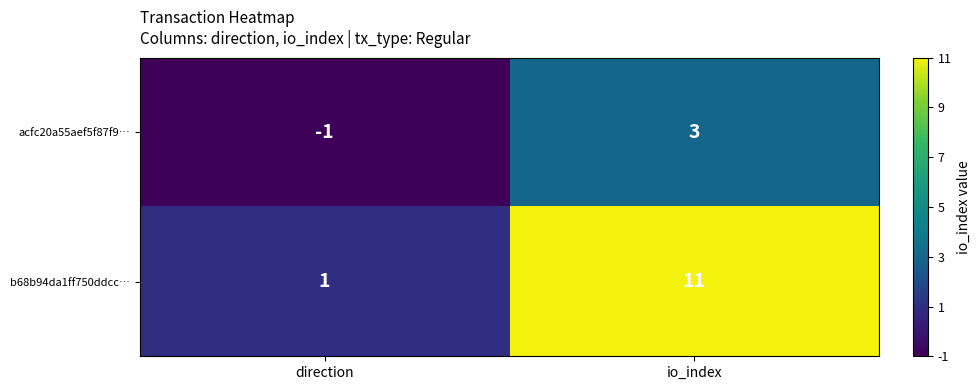

What is the difference between the maximum and minimum values in the acfc20a55aef5f87f9… series?

4